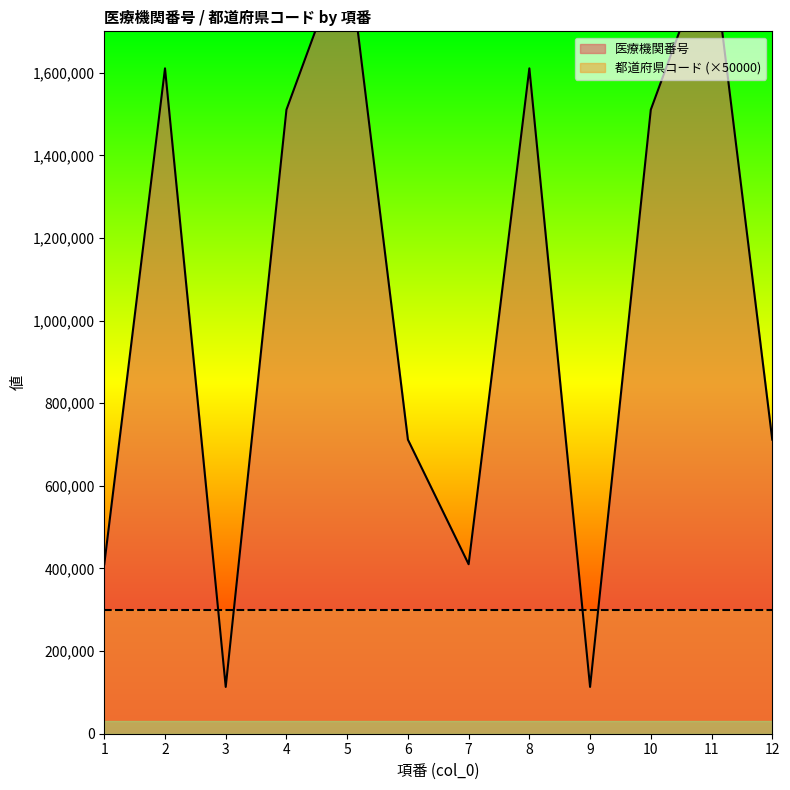

What is the sum of all values?

12533822